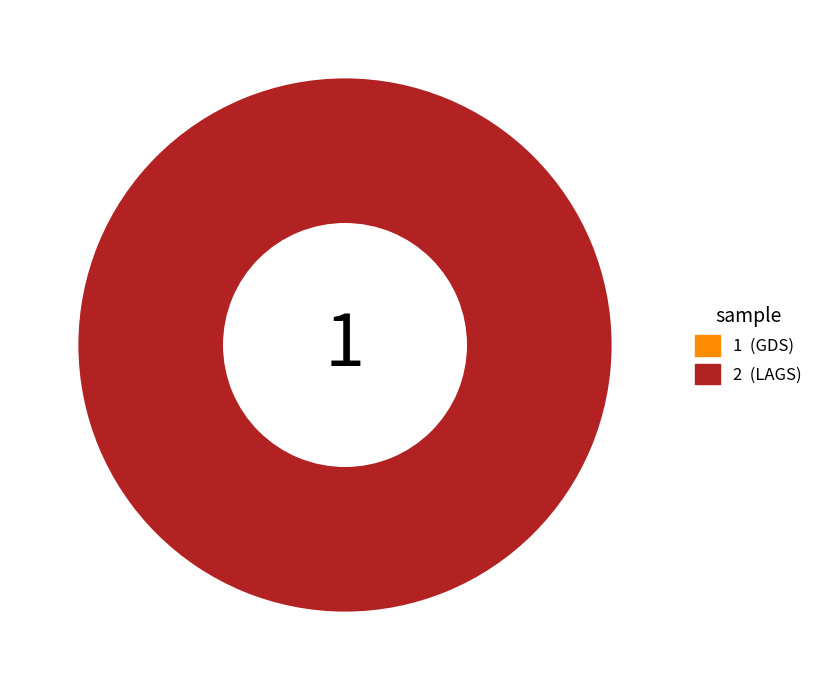

Which has a higher value, 1 or 2?

2